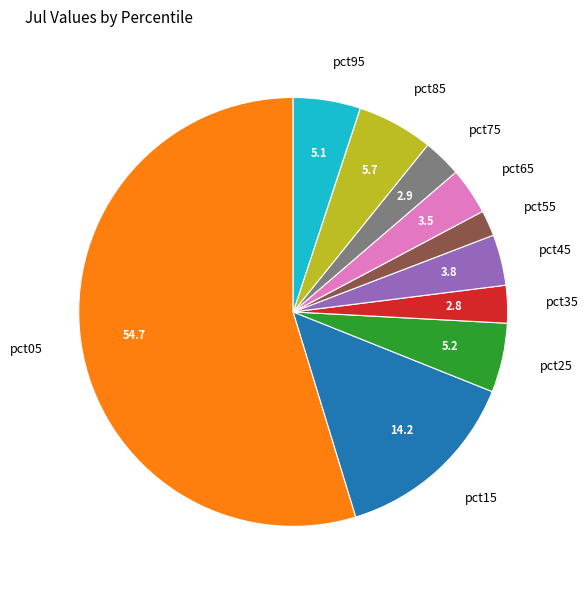

Which category has the smallest portion of the pie?

pct55